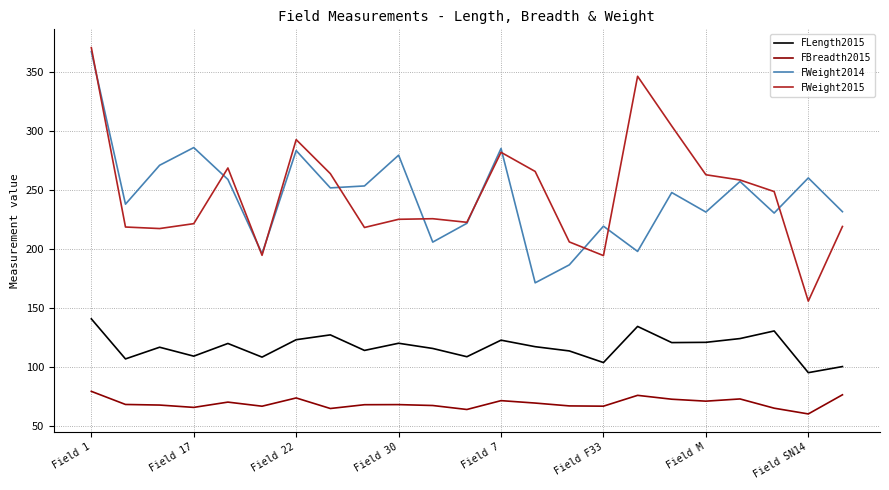

What is the maximum value shown in the chart?

371.1